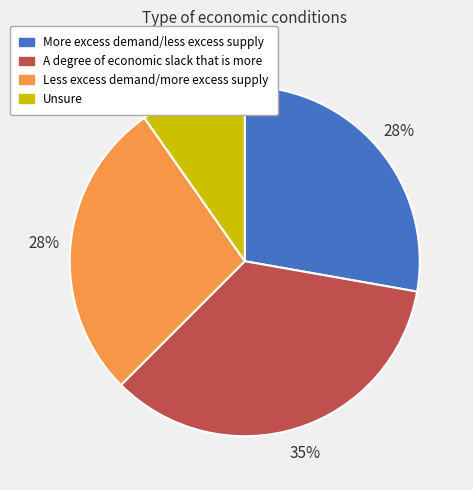

Which has a higher value, Unsure or Less excess demand/more excess supply?

Less excess demand/more excess supply